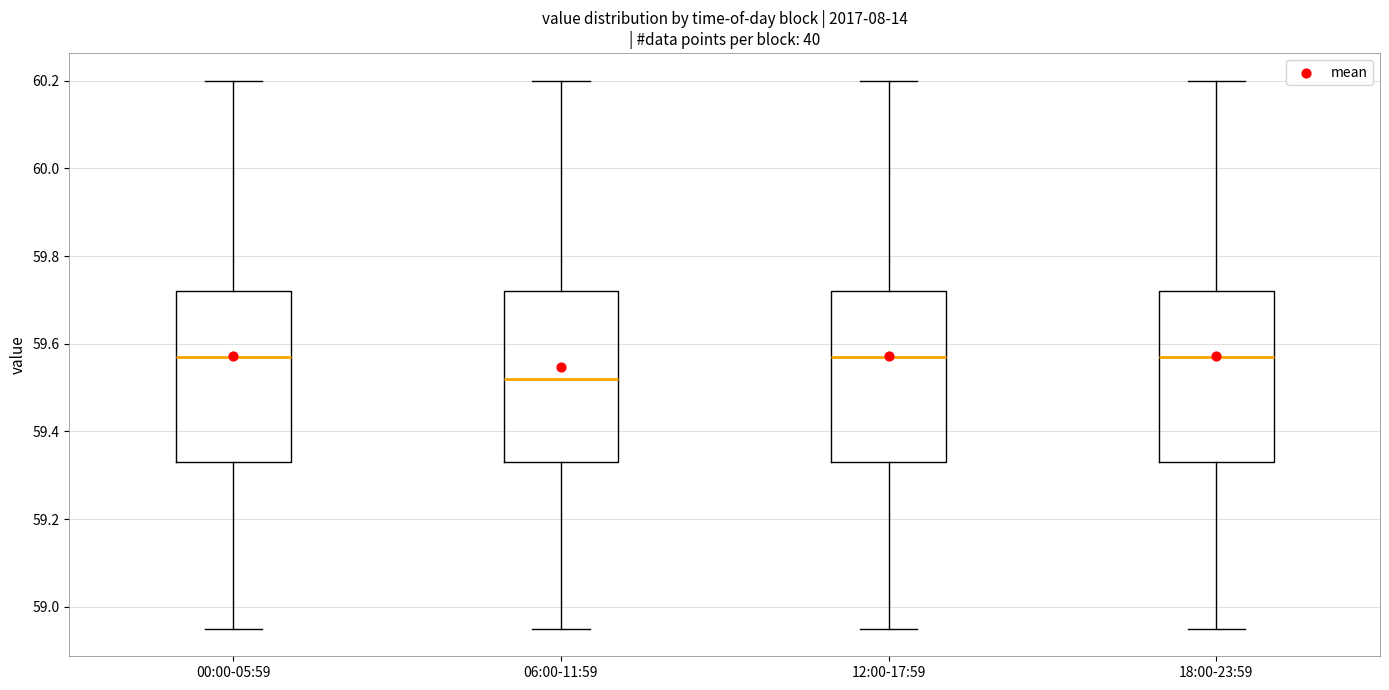

Where does the lower whisker of the box for 00:00-05:59 end on the y-axis? The values are not printed on the chart, so give them approximately, as read against the axis.

58.96